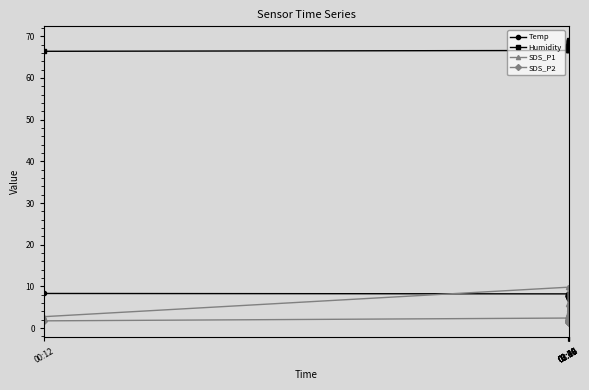

Which series ends up on top after the final intersection of Temp and SDS_P1?

Temp